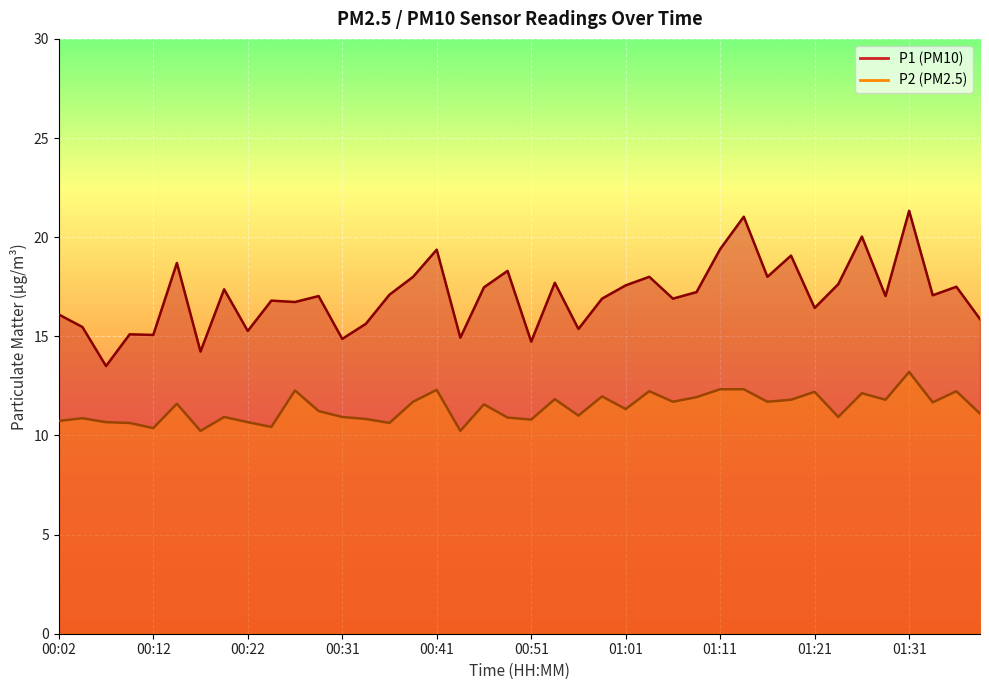

What is the difference between the maximum and minimum values in the P2 series?

3.0